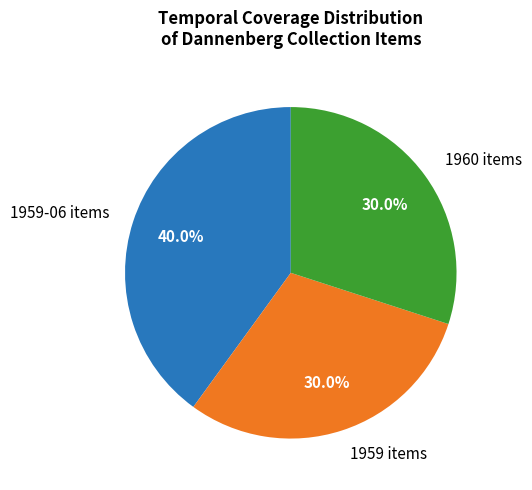

Which has a higher value, 1959-06 items or 1959 items?

1959-06 items